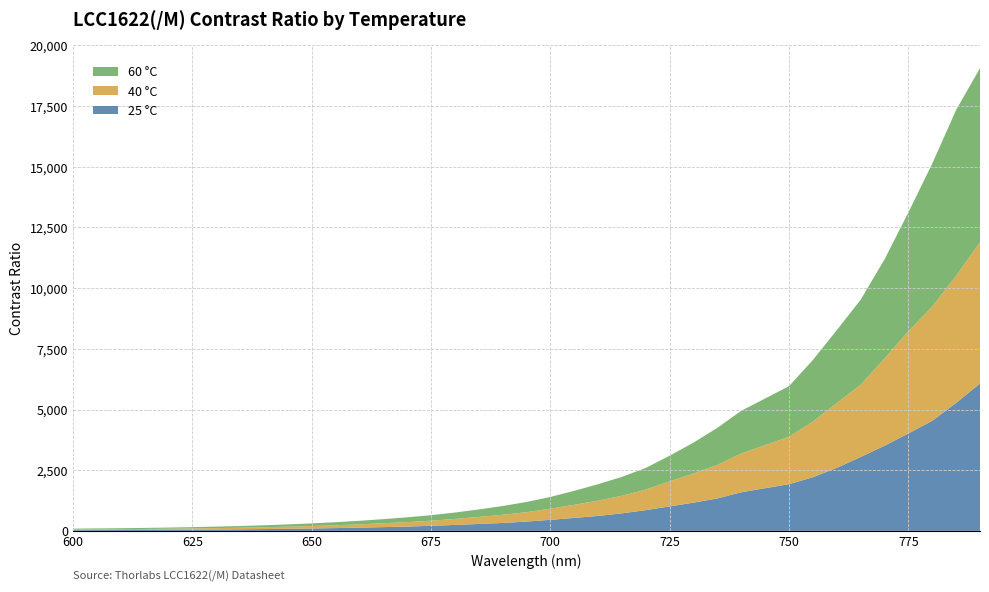

Reading left to right, list all the values displayed in this chart.

25 °C: 600=30.7	605=33.2	610=36.4	615=40.1	620=44.8	625=50.5	630=57.2	635=65.3	640=75.3	645=86.7	650=99.7	655=115.8	660=135.0	665=156.2	670=179.9	675=209.7	680=246.7	685=285.7	690=328.0	695=383.7	700=456.5	705=534.1	710=617.7	715=723.8	720=855.5	725=1010.0	730=1164.0	735=1339.7	740=1592.2	750=1926.5	755=2211.5	760=2599.2	765=3045.1	770=3509.2	775=4013.7	780=4536.6	785=5273.1	790=6074.0
40 °C: 600=30.8	605=33.3	610=36.5	615=40.3	620=45.0	625=50.8	630=57.8	635=65.7	640=75.7	645=87.9	650=101.3	655=116.7	660=136.1	665=158.7	670=182.2	675=210.0	680=247.3	685=290.2	690=335.4	695=387.9	700=457.1	705=543.3	710=627.7	715=722.8	720=850.3	725=1030.4	730=1200.9	735=1380.7	740=1596.4	750=1953.7	755=2294.1	760=2667.4	765=2974.4	770=3591.4	775=4211.0	780=4705.1	785=5238.7	790=5824.0
60 °C: 600=32.4	605=35.1	610=38.5	615=42.8	620=47.9	625=53.9	630=61.7	635=70.8	640=81.1	645=93.7	650=109.2	655=126.3	660=145.4	665=169.8	670=198.1	675=228.1	680=262.6	685=308.1	690=362.4	695=419.0	700=485.5	705=573.7	710=678.2	715=780.1	720=890.8	725=1058.0	730=1273.7	735=1528.4	740=1759.9	750=2083.1	755=2537.9	760=3003.3	765=3504.3	770=4086.2	775=4895.9	780=5890.8	785=6831.5	790=7165.8